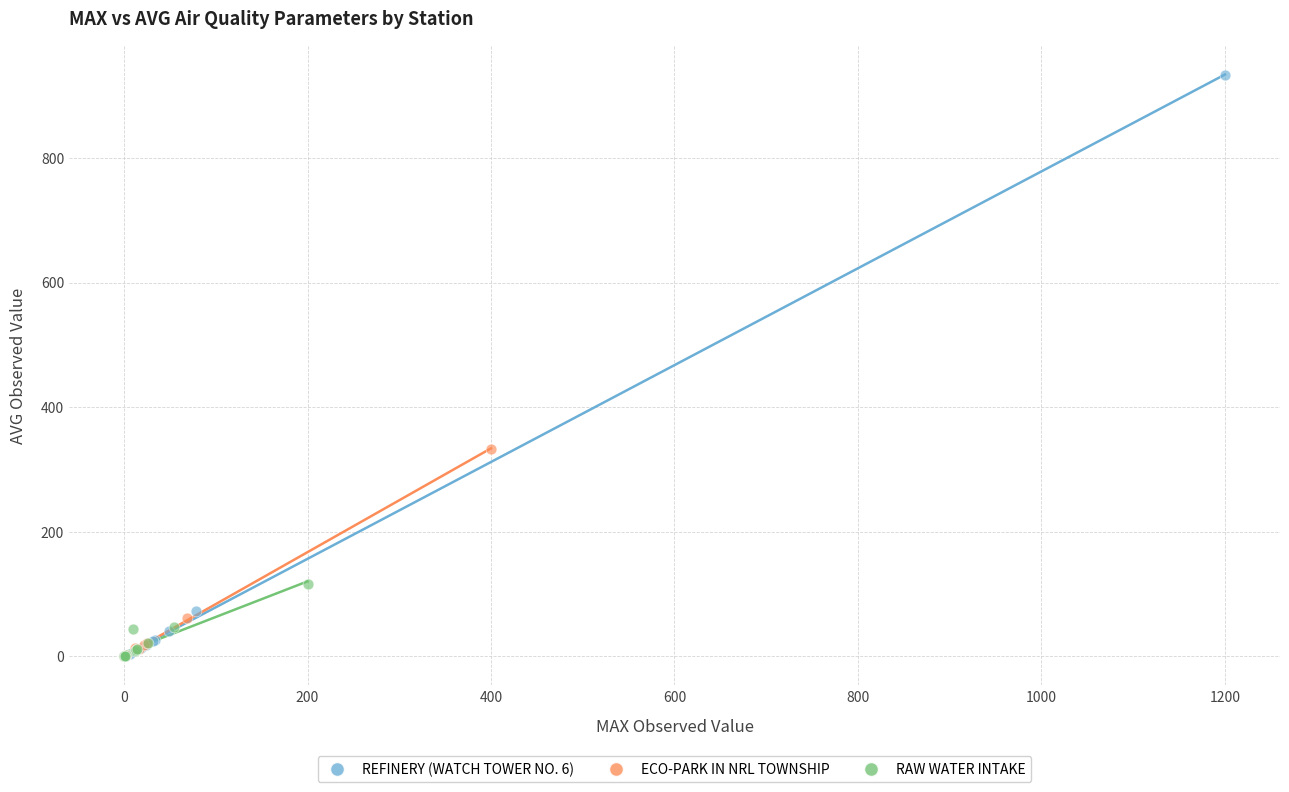

Which series has the largest Y range (max minus min)?

REFINERY (WATCH TOWER NO. 6)